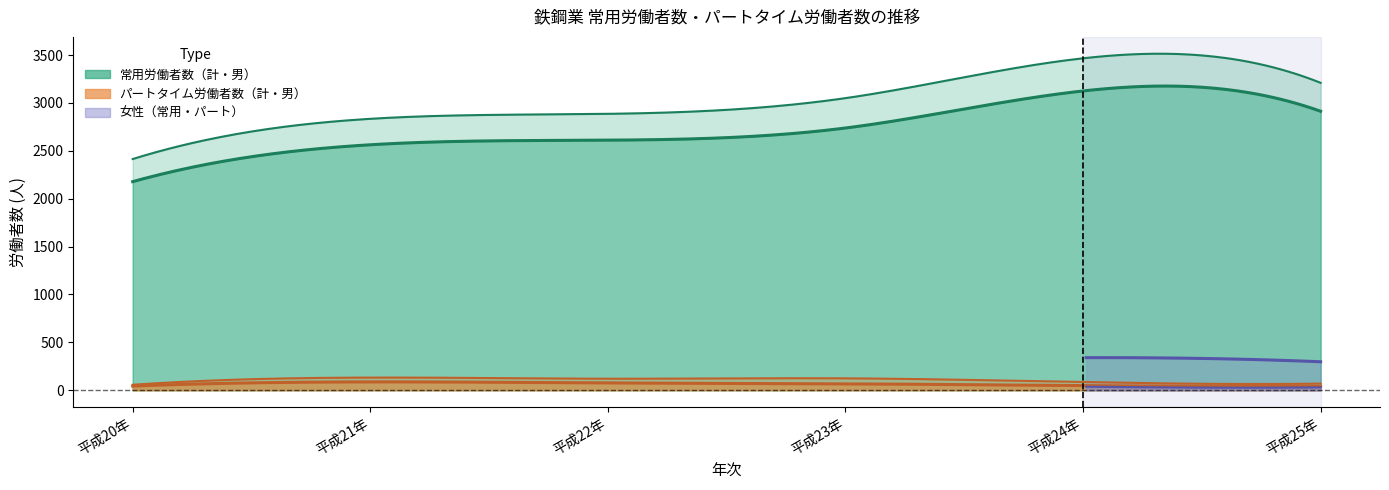

Is it true that 鉄鋼業_女_パート equals 44 at 平成22年?

True